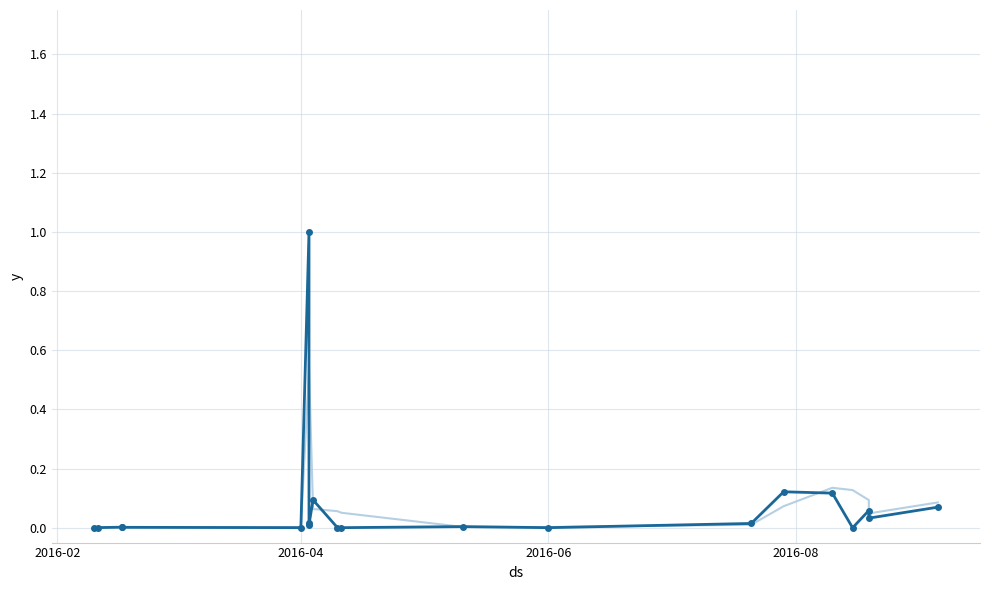

At which category does Ковзне середнє reach its first local valley?

2016-04